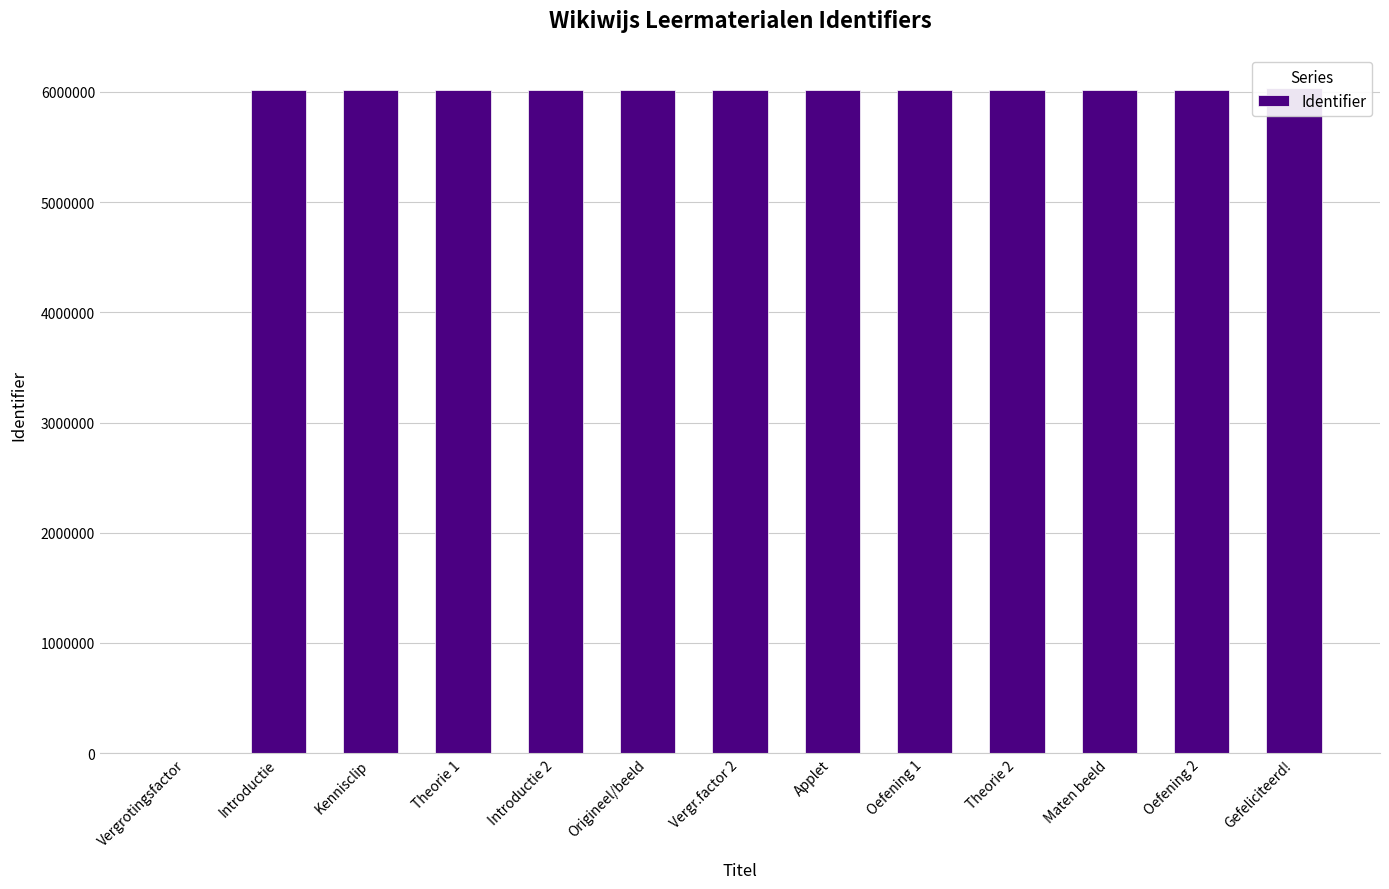

What is the average value?

5557449